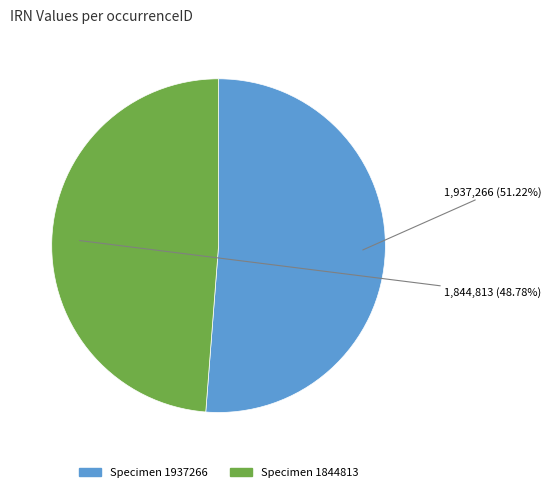

Does any single category account for the majority?

Yes